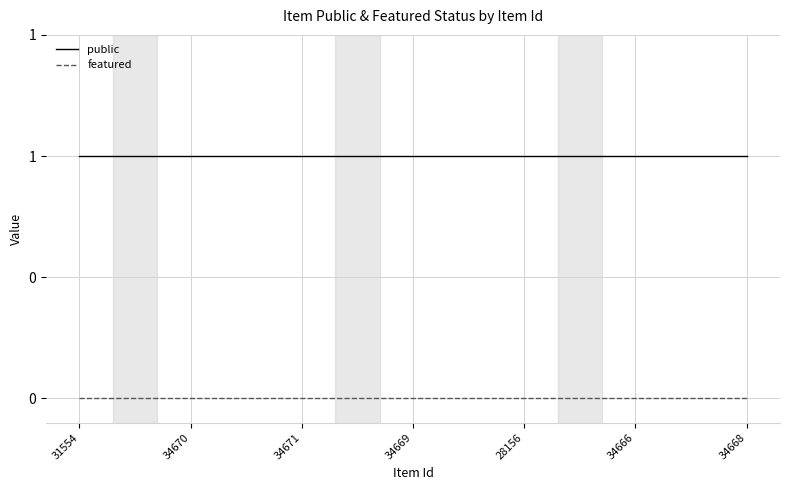

What is the label of the 7th point from the left?

34668